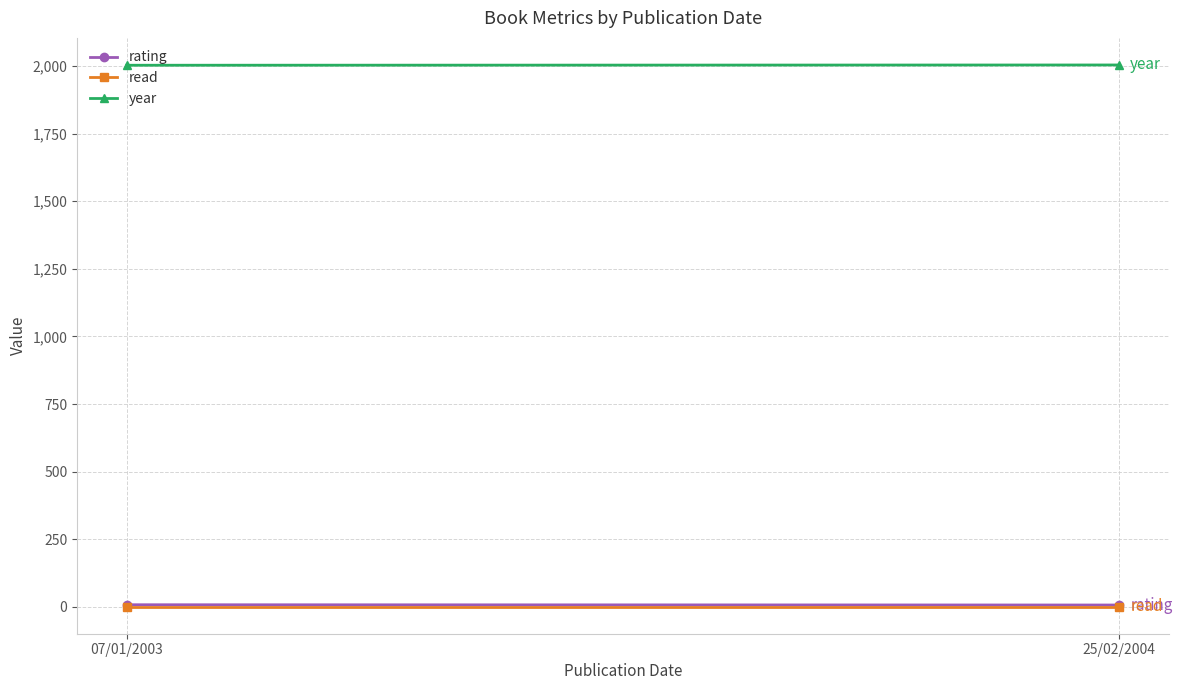

What are all the series names shown in the legend?

rating, read, year